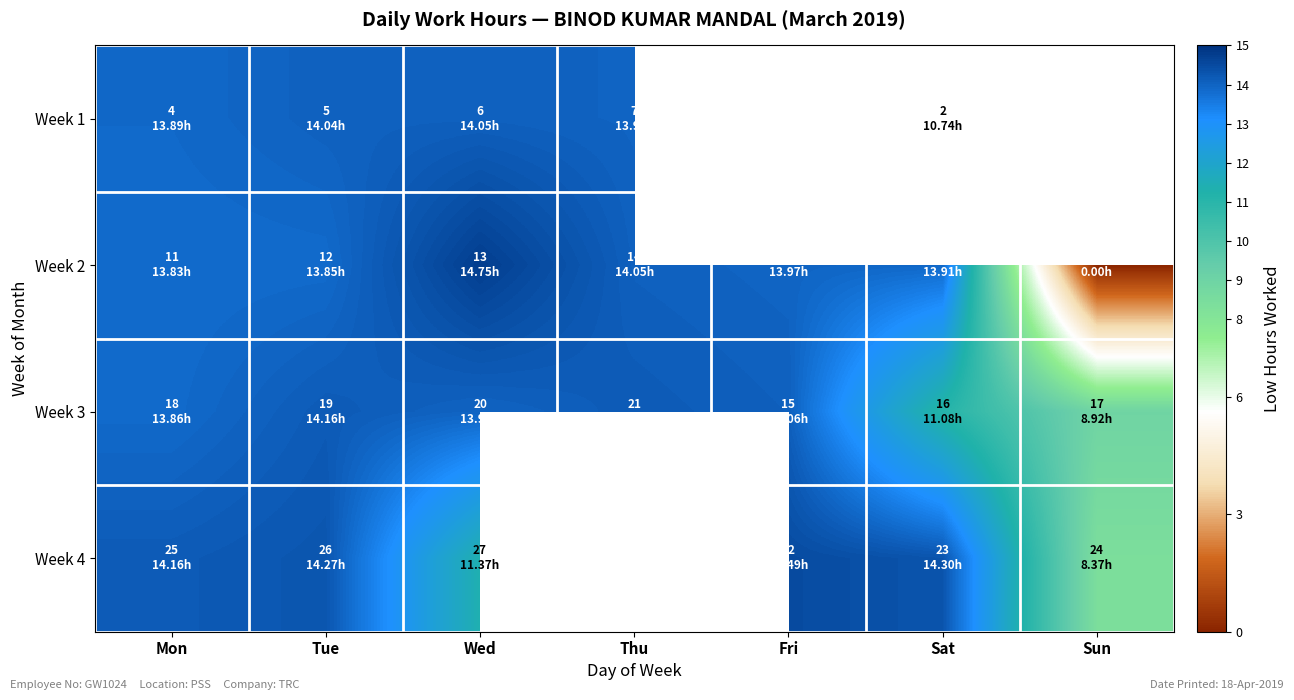

Read the Week 4 value at Wed.

11.4